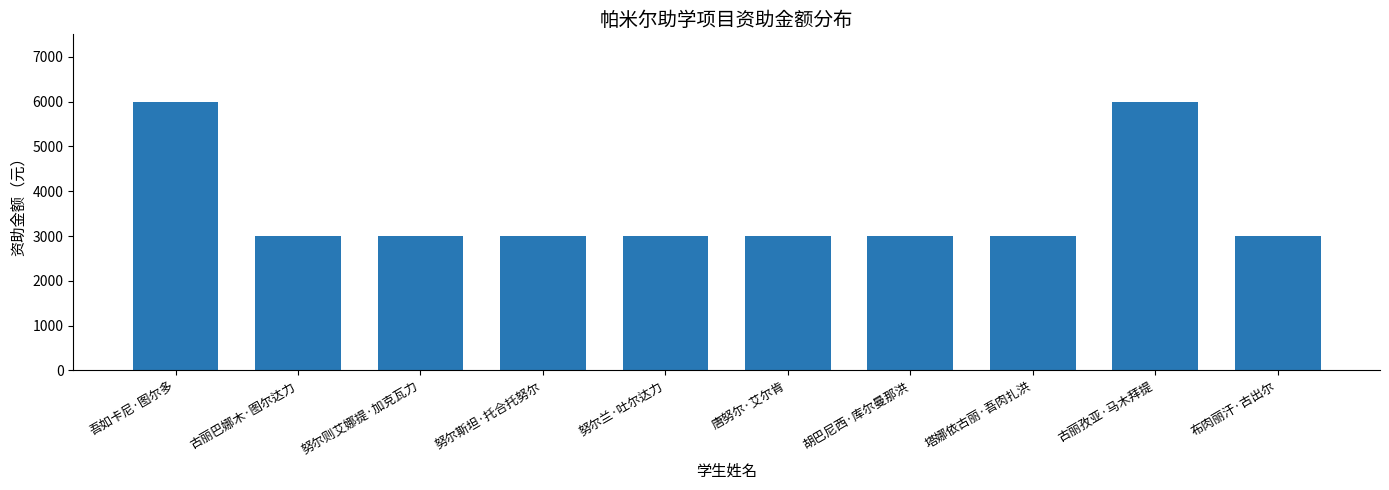

Are the bars horizontal?

No